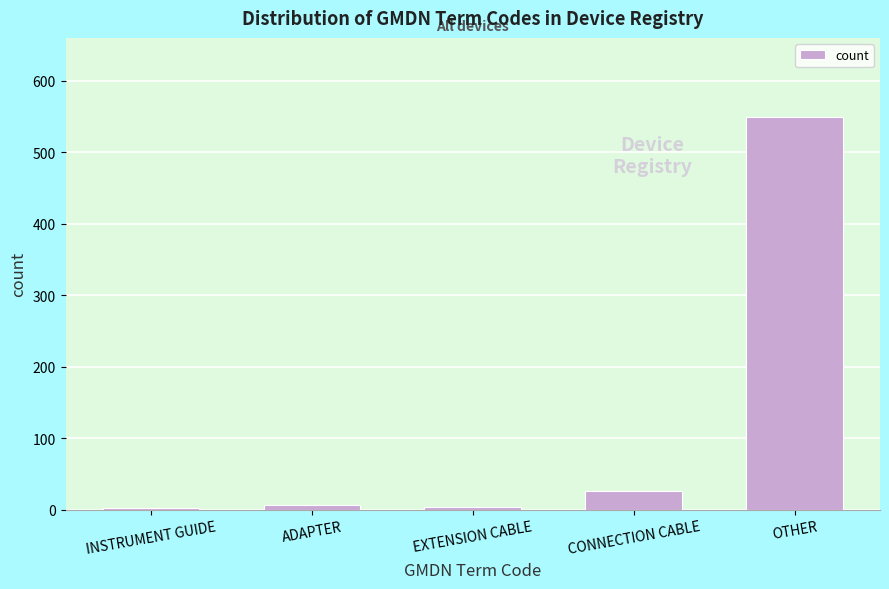

Read the value at CONNECTION CABLE.

26